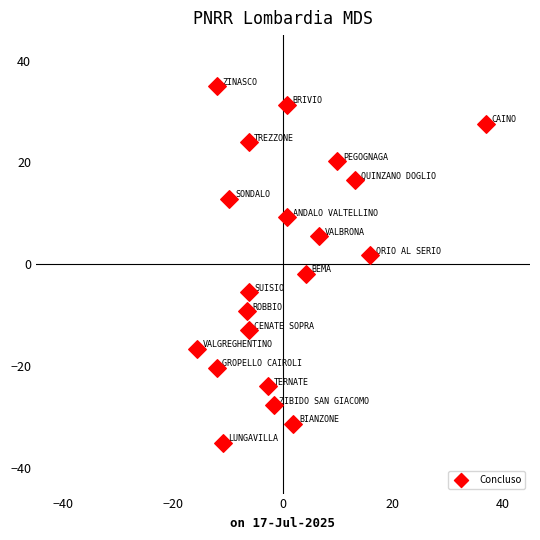

What is the range of X values (max minus min)?

52.6